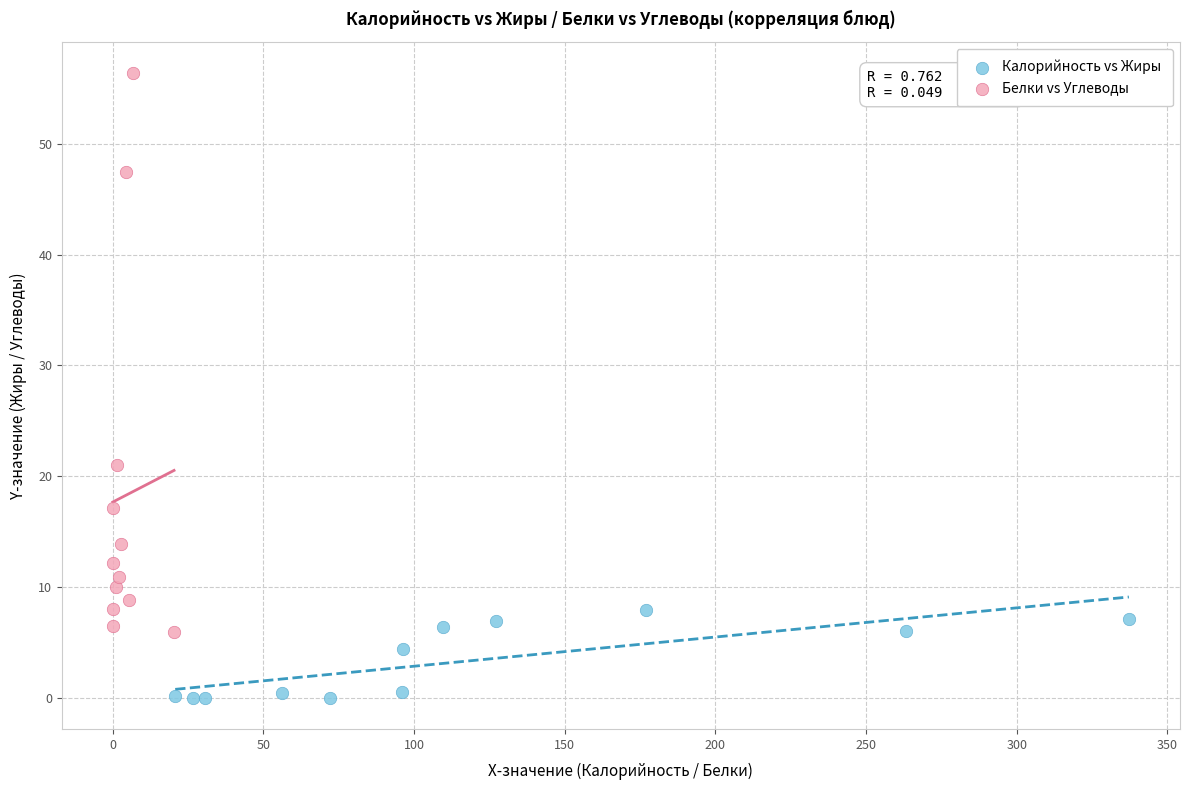

Which series has the widest spread of Y values?

Белки vs Углеводы